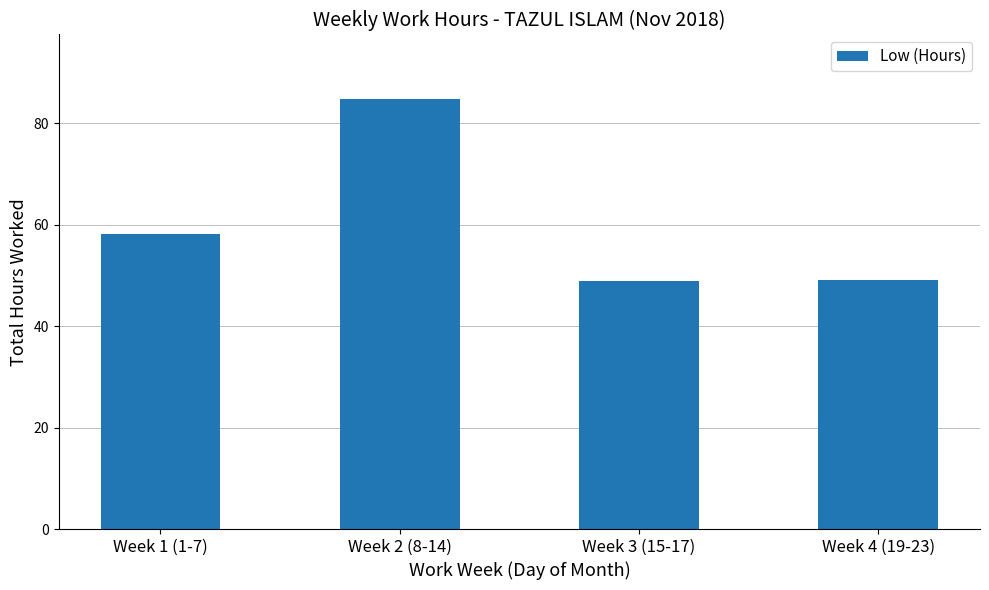

What is the sum of the values at Week 1 (1-7) and Week 4 (19-23)?

107.3